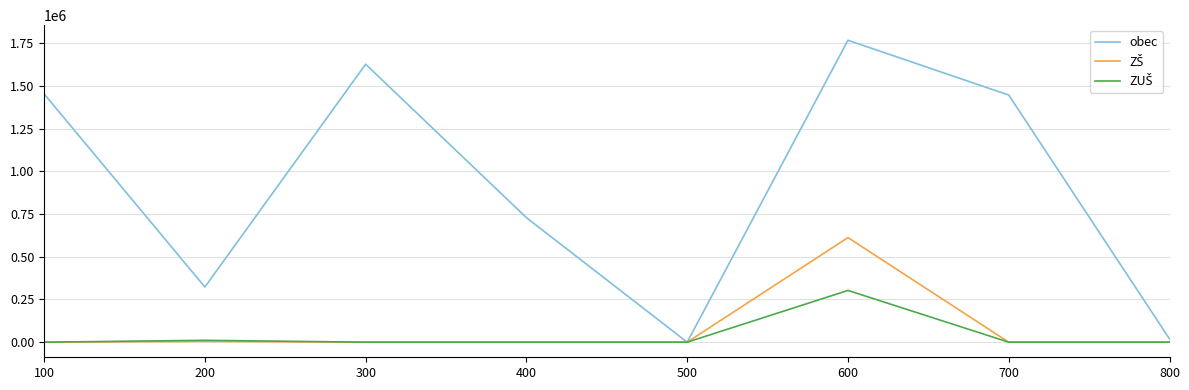

At how many categories does at least one series exceed 760232?

4